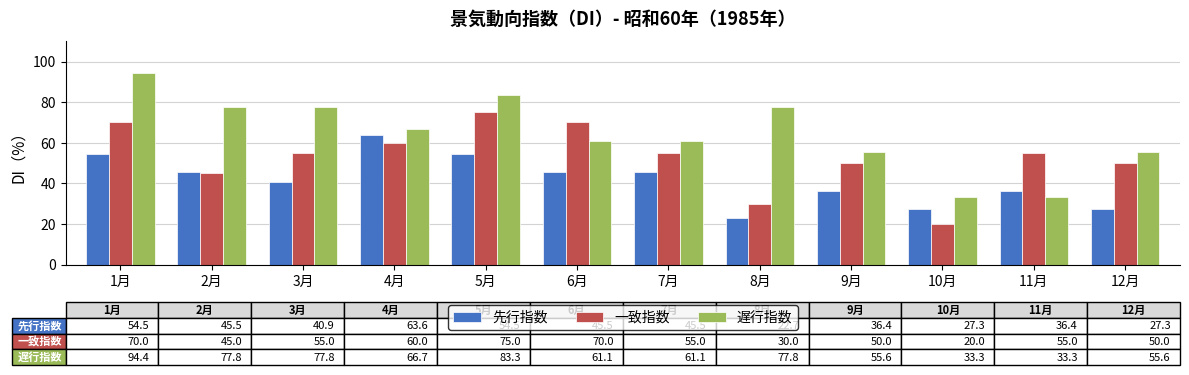

List the series in order of their peak value, lowest first.

先行指数, 一致指数, 遅行指数